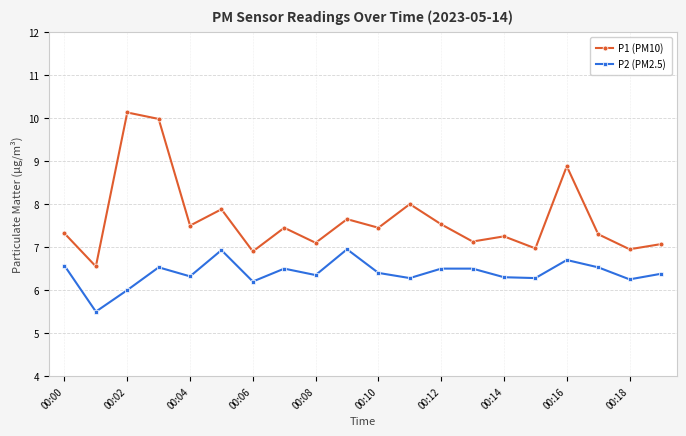

List the series in order of their peak value, lowest first.

P2 (PM2.5), P1 (PM10)